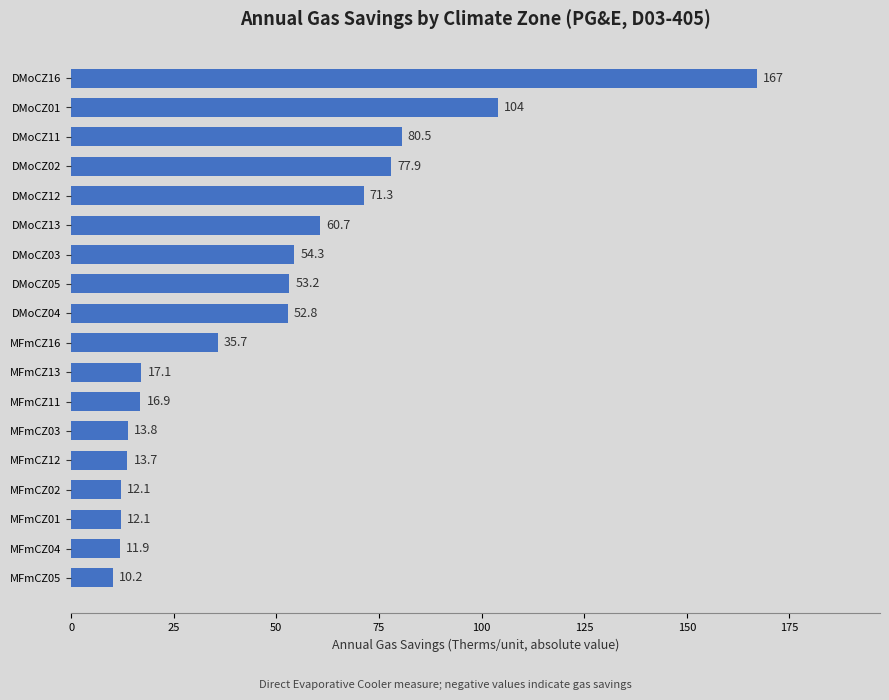

Are the bars horizontal?

Yes